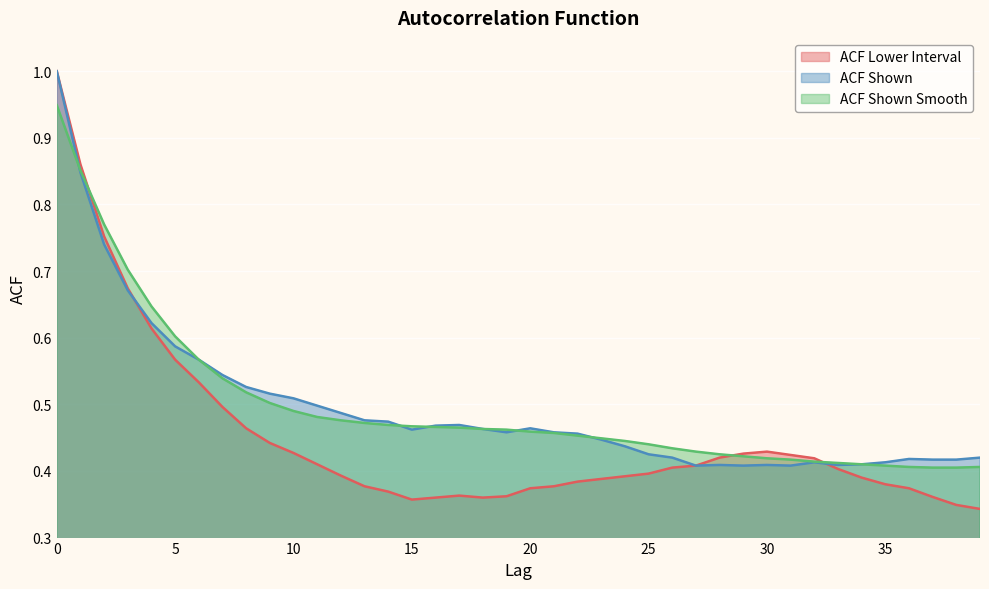

Count the number of categories in the chart.

40